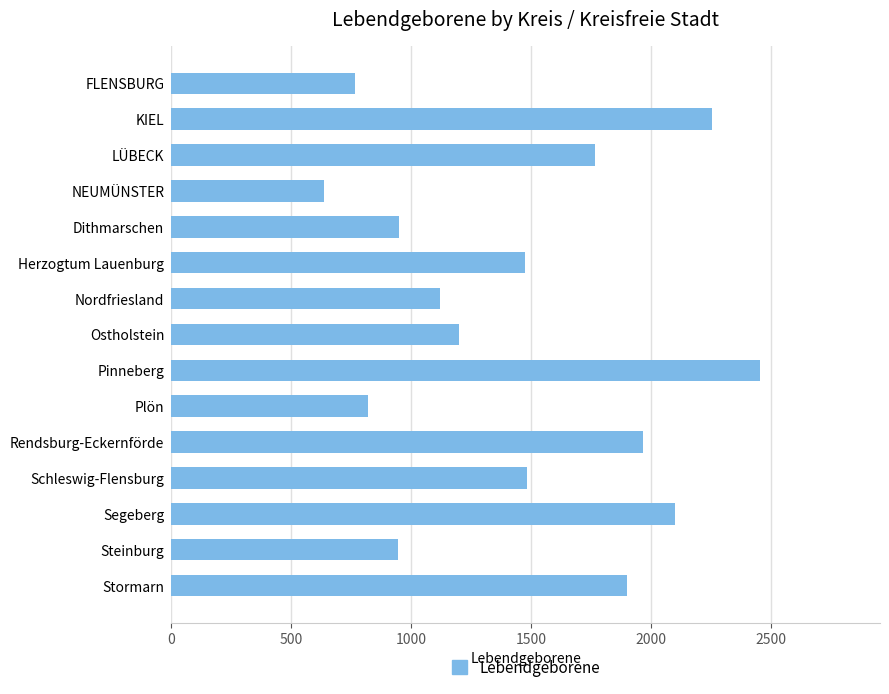

What is the label of the 9th bar from the bottom?

Nordfriesland